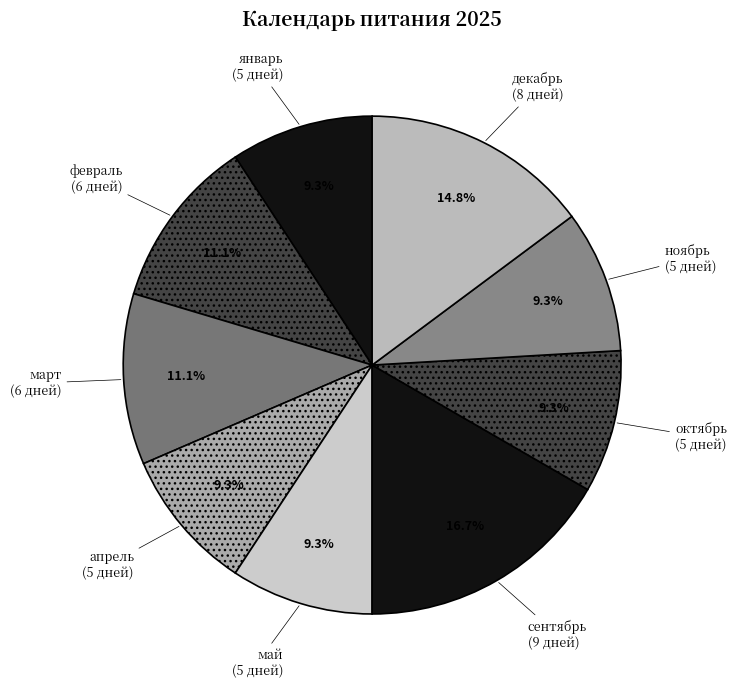

Which category has the biggest portion of the pie?

сентябрь